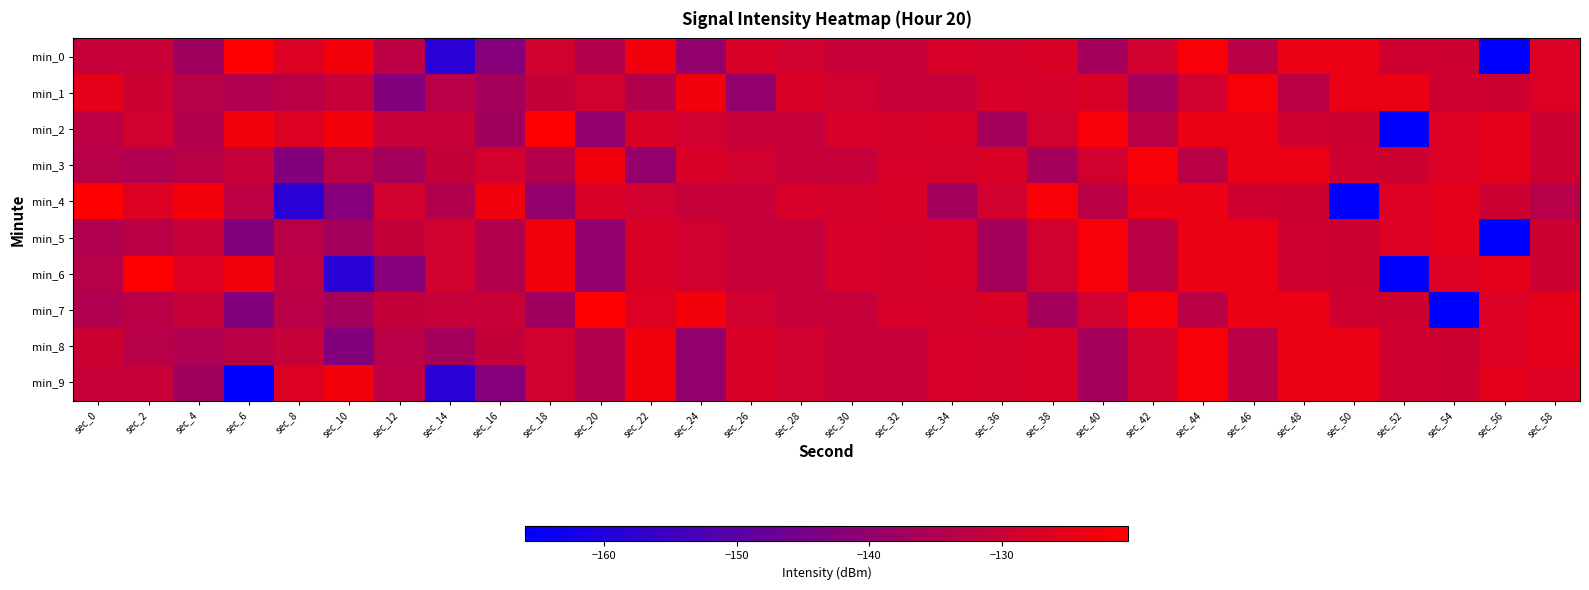

Reading left to right, list all the values displayed in this chart.

min_0: sec_0=-130.8	sec_2=-130.4	sec_4=-137.7	sec_6=-120.4	sec_8=-126.7	sec_10=-122.6	sec_12=-132.4	sec_14=-158.5	sec_16=-142.2	sec_18=-128.5	sec_20=-134.2	sec_22=-123.0	sec_24=-139.7	sec_26=-127.4	sec_28=-128.8	sec_30=-130.7	sec_32=-130.8	sec_34=-127.7	sec_36=-128.4	sec_38=-127.2	sec_40=-136.7	sec_42=-128.7	sec_44=-121.7	sec_46=-132.8	sec_48=-124.0	sec_50=-123.8	sec_52=-129.1	sec_54=-129.4	sec_56=-166.0	sec_58=-127.0
min_1: sec_0=-125.1	sec_2=-129.4	sec_4=-133.4	sec_6=-134.6	sec_8=-132.8	sec_10=-130.7	sec_12=-142.6	sec_14=-133.0	sec_16=-136.7	sec_18=-131.1	sec_20=-128.5	sec_22=-134.2	sec_24=-123.0	sec_26=-139.7	sec_28=-127.4	sec_30=-128.8	sec_32=-130.7	sec_34=-130.8	sec_36=-127.7	sec_38=-128.4	sec_40=-127.2	sec_42=-136.7	sec_44=-128.7	sec_46=-121.7	sec_48=-132.8	sec_50=-124.0	sec_52=-123.8	sec_54=-129.1	sec_56=-129.4	sec_58=-127.0
min_2: sec_0=-132.4	sec_2=-128.5	sec_4=-134.2	sec_6=-123.0	sec_8=-126.7	sec_10=-122.6	sec_12=-130.8	sec_14=-130.4	sec_16=-137.7	sec_18=-120.4	sec_20=-139.7	sec_22=-127.4	sec_24=-128.8	sec_26=-130.7	sec_28=-130.8	sec_30=-127.7	sec_32=-128.4	sec_34=-127.2	sec_36=-136.7	sec_38=-128.7	sec_40=-121.7	sec_42=-132.8	sec_44=-124.0	sec_46=-123.8	sec_48=-129.1	sec_50=-129.4	sec_52=-166.0	sec_54=-127.0	sec_56=-125.1	sec_58=-129.4
min_3: sec_0=-133.4	sec_2=-134.6	sec_4=-132.8	sec_6=-130.7	sec_8=-142.6	sec_10=-133.0	sec_12=-136.7	sec_14=-131.1	sec_16=-128.5	sec_18=-134.2	sec_20=-123.0	sec_22=-139.7	sec_24=-127.4	sec_26=-128.8	sec_28=-130.7	sec_30=-130.8	sec_32=-127.7	sec_34=-128.4	sec_36=-127.2	sec_38=-136.7	sec_40=-128.7	sec_42=-121.7	sec_44=-132.8	sec_46=-124.0	sec_48=-123.8	sec_50=-129.1	sec_52=-129.4	sec_54=-127.0	sec_56=-125.1	sec_58=-129.4
min_4: sec_0=-120.4	sec_2=-126.7	sec_4=-122.6	sec_6=-132.4	sec_8=-158.5	sec_10=-142.2	sec_12=-128.5	sec_14=-134.2	sec_16=-123.0	sec_18=-139.7	sec_20=-127.4	sec_22=-128.8	sec_24=-130.7	sec_26=-130.8	sec_28=-127.7	sec_30=-128.4	sec_32=-127.2	sec_34=-136.7	sec_36=-128.7	sec_38=-121.7	sec_40=-132.8	sec_42=-124.0	sec_44=-123.8	sec_46=-129.1	sec_48=-129.4	sec_50=-166.0	sec_52=-127.0	sec_54=-125.1	sec_56=-129.4	sec_58=-133.4
min_5: sec_0=-134.6	sec_2=-132.8	sec_4=-130.7	sec_6=-142.6	sec_8=-133.0	sec_10=-136.7	sec_12=-131.1	sec_14=-128.5	sec_16=-134.2	sec_18=-123.0	sec_20=-139.7	sec_22=-127.4	sec_24=-128.8	sec_26=-130.7	sec_28=-130.8	sec_30=-127.7	sec_32=-128.4	sec_34=-127.2	sec_36=-136.7	sec_38=-128.7	sec_40=-121.7	sec_42=-132.8	sec_44=-124.0	sec_46=-123.8	sec_48=-129.1	sec_50=-129.4	sec_52=-127.0	sec_54=-125.1	sec_56=-166.0	sec_58=-129.4
min_6: sec_0=-133.4	sec_2=-120.4	sec_4=-126.7	sec_6=-122.6	sec_8=-132.4	sec_10=-158.5	sec_12=-142.2	sec_14=-128.5	sec_16=-134.2	sec_18=-123.0	sec_20=-139.7	sec_22=-127.4	sec_24=-128.8	sec_26=-130.7	sec_28=-130.8	sec_30=-127.7	sec_32=-128.4	sec_34=-127.2	sec_36=-136.7	sec_38=-128.7	sec_40=-121.7	sec_42=-132.8	sec_44=-124.0	sec_46=-123.8	sec_48=-129.1	sec_50=-129.4	sec_52=-166.0	sec_54=-127.0	sec_56=-125.1	sec_58=-129.4
min_7: sec_0=-134.6	sec_2=-132.8	sec_4=-130.7	sec_6=-142.6	sec_8=-133.0	sec_10=-136.7	sec_12=-131.1	sec_14=-130.8	sec_16=-130.4	sec_18=-137.7	sec_20=-120.4	sec_22=-126.7	sec_24=-122.6	sec_26=-128.8	sec_28=-130.7	sec_30=-130.8	sec_32=-127.7	sec_34=-128.4	sec_36=-127.2	sec_38=-136.7	sec_40=-128.7	sec_42=-121.7	sec_44=-132.8	sec_46=-124.0	sec_48=-123.8	sec_50=-129.1	sec_52=-129.4	sec_54=-166.0	sec_56=-127.0	sec_58=-125.1
min_8: sec_0=-129.4	sec_2=-133.4	sec_4=-134.6	sec_6=-132.8	sec_8=-130.7	sec_10=-142.6	sec_12=-133.0	sec_14=-136.7	sec_16=-131.1	sec_18=-128.5	sec_20=-134.2	sec_22=-123.0	sec_24=-139.7	sec_26=-127.4	sec_28=-128.8	sec_30=-130.7	sec_32=-130.8	sec_34=-127.7	sec_36=-128.4	sec_38=-127.2	sec_40=-136.7	sec_42=-128.7	sec_44=-121.7	sec_46=-132.8	sec_48=-124.0	sec_50=-123.8	sec_52=-129.1	sec_54=-129.4	sec_56=-127.0	sec_58=-125.1
min_9: sec_0=-130.8	sec_2=-130.4	sec_4=-137.7	sec_6=-166.0	sec_8=-126.7	sec_10=-122.6	sec_12=-132.4	sec_14=-158.5	sec_16=-142.2	sec_18=-128.5	sec_20=-134.2	sec_22=-123.0	sec_24=-139.7	sec_26=-127.4	sec_28=-128.8	sec_30=-130.7	sec_32=-130.8	sec_34=-127.7	sec_36=-128.4	sec_38=-127.2	sec_40=-136.7	sec_42=-128.7	sec_44=-121.7	sec_46=-132.8	sec_48=-124.0	sec_50=-123.8	sec_52=-129.1	sec_54=-129.4	sec_56=-125.1	sec_58=-127.0